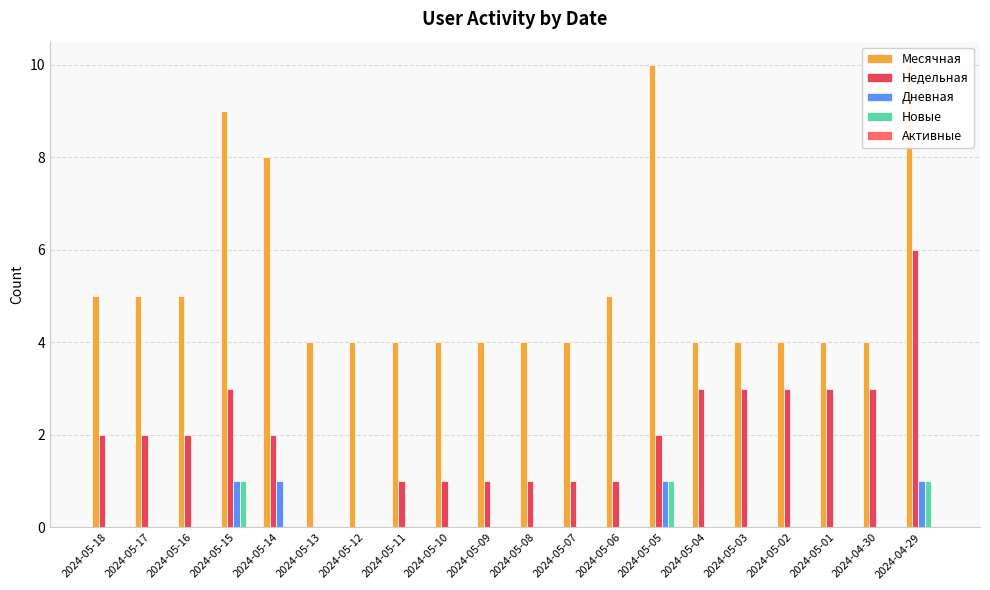

The value of Новые at 2024-05-06 is -1. True or false?

False